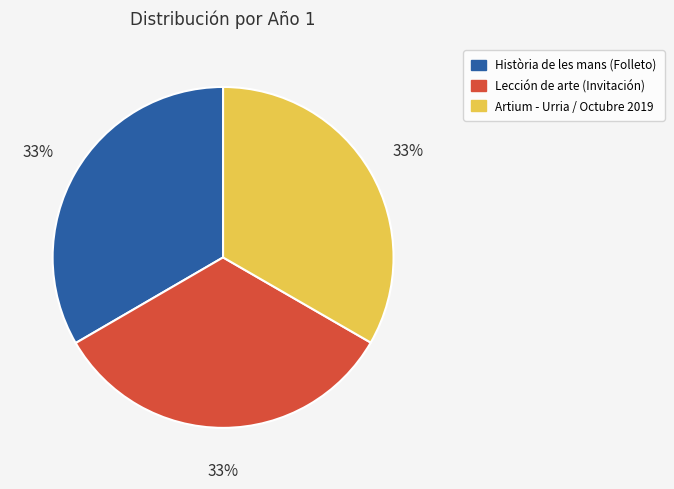

Do Història de les mans (Folleto) and Lección de arte (Invitación) together represent more than half of the pie?

Yes